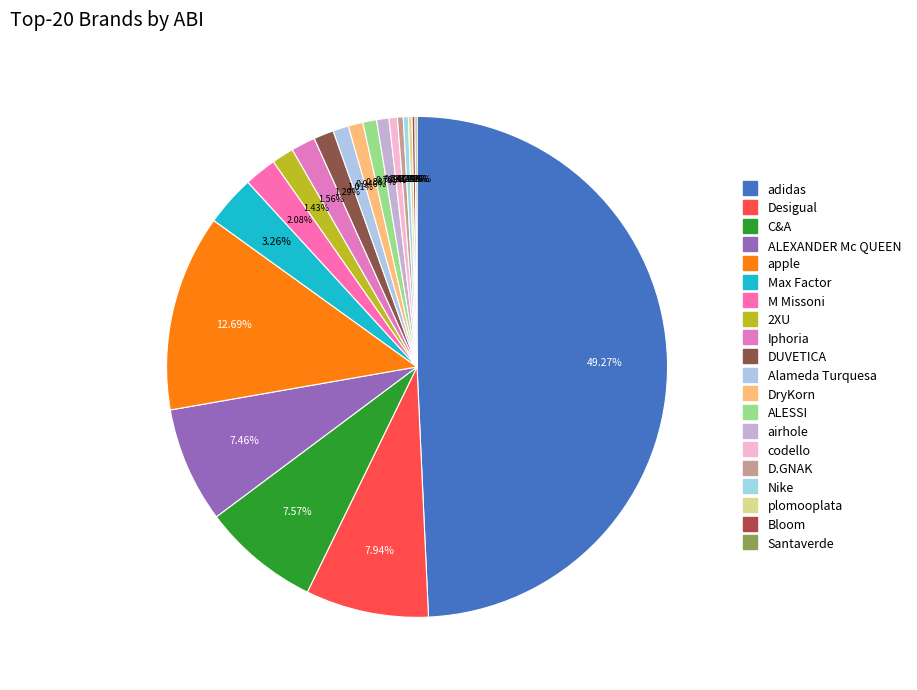

What is the smallest slice in the pie chart?

Santaverde